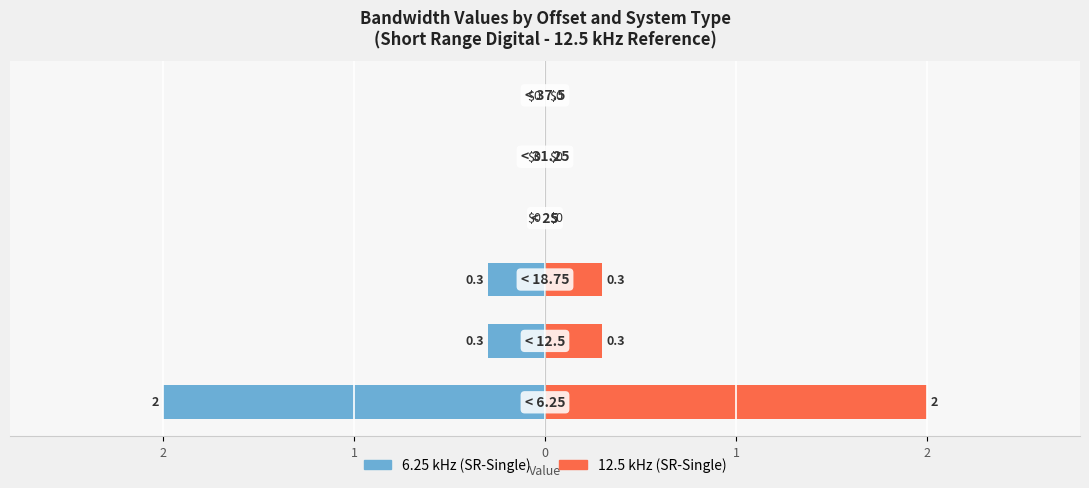

Between 0 and 1, which series saw the biggest shift?

6.25 kHz (SR-Single)